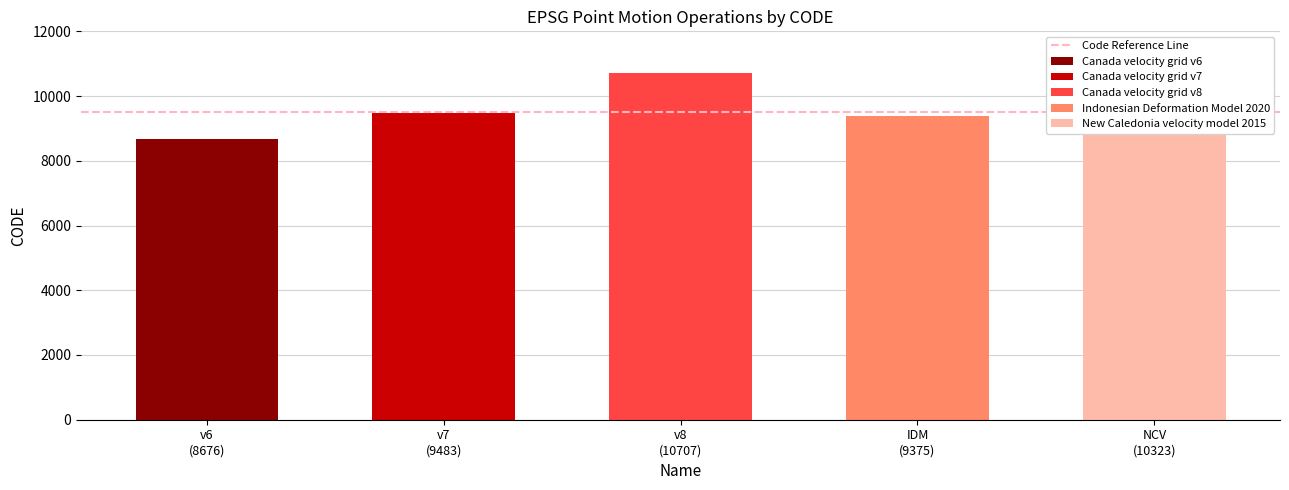

Read the value at Canada velocity grid v8, to the nearest 10.

10710